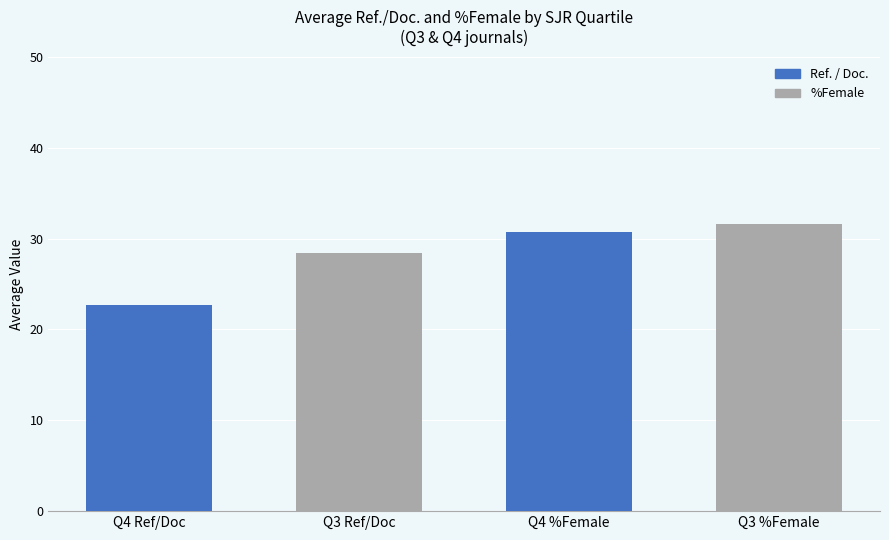

Rank the categories by value from highest to lowest.

Q3 %Female, Q4 %Female, Q3 Ref/Doc, Q4 Ref/Doc